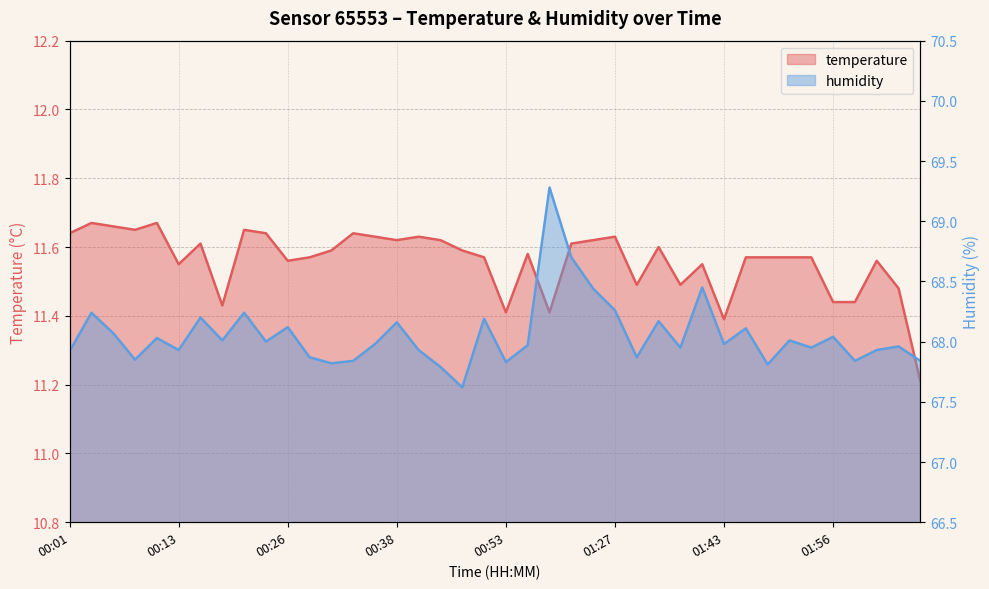

True or false: temperature has a value of 11.6 at 00:41.

True